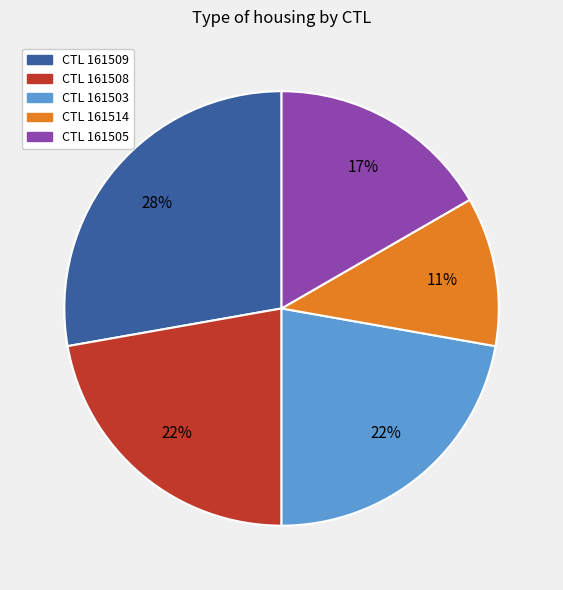

To the nearest percent, what percentage of the pie is CTL 161505?

17%